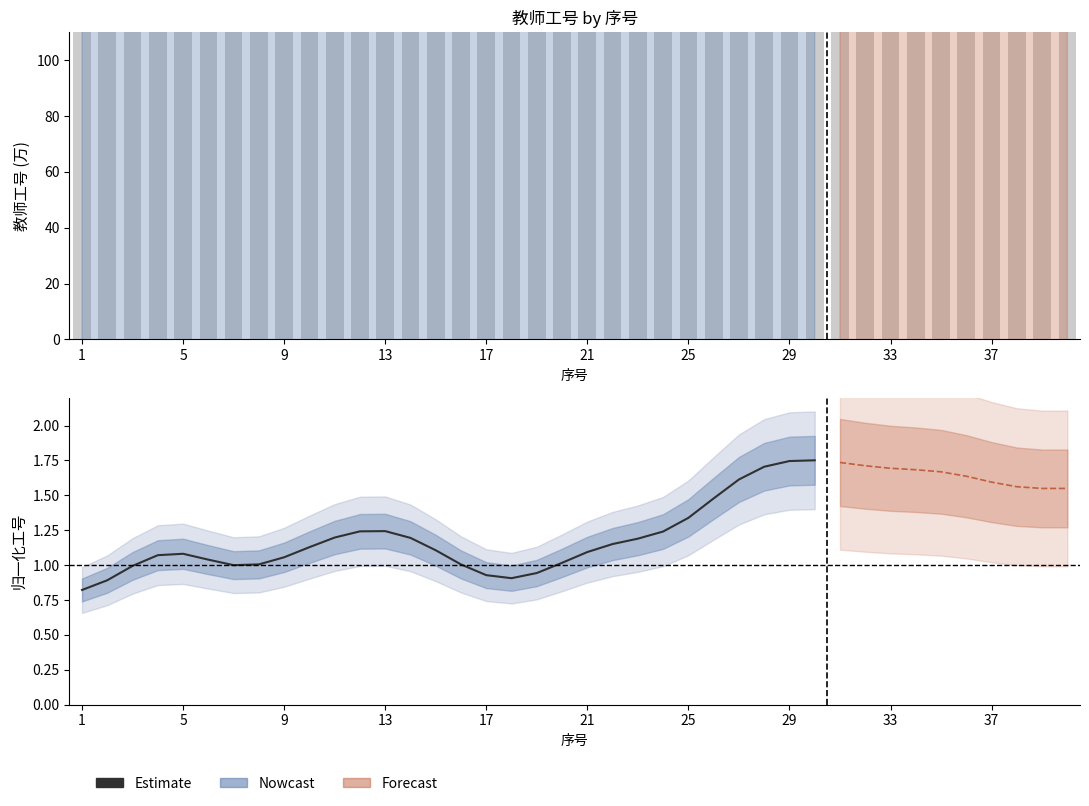

Reading left to right, list all the values displayed in this chart.

0.8	0.9	1.0	1.1	1.1	1.0	1.0	1.0	1.1	1.1	1.2	1.2	1.2	1.2	1.1	1.0	0.9	0.9	0.9	1.0	1.1	1.2	1.2	1.2	1.3	1.5	1.6	1.7	1.7	1.8